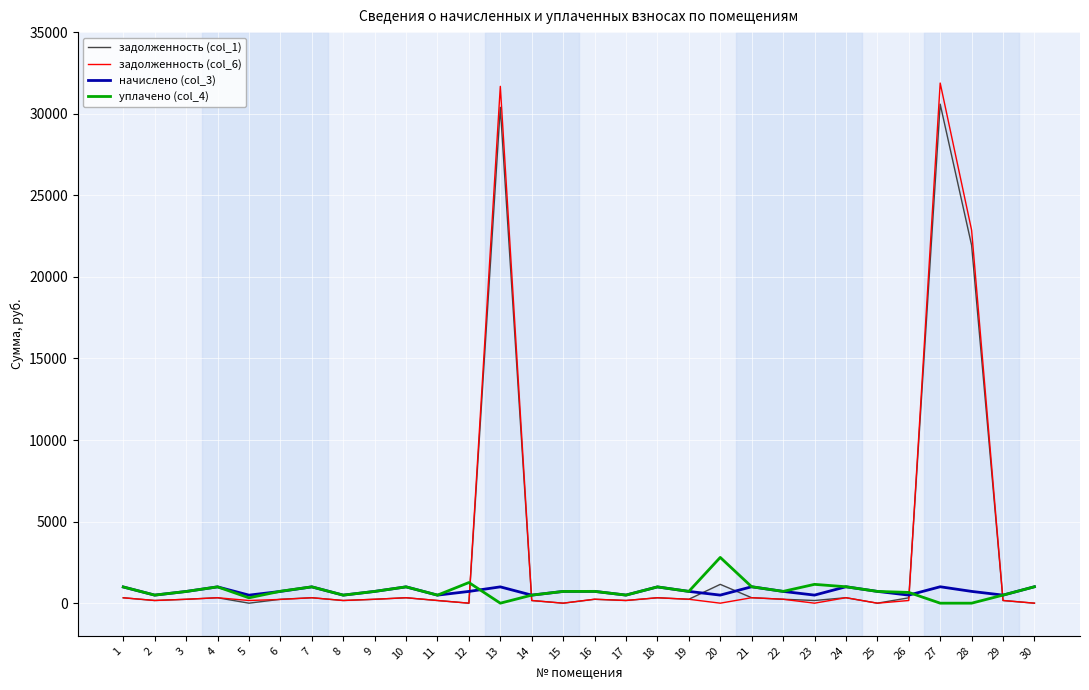

Rank the categories by уплачено (col_4) value from highest to lowest.

20, 12, 23, 21, 24, 30, 4, 7, 10, 18, 1, 6, 16, 19, 22, 25, 9, 15, 3, 26, 17, 2, 29, 8, 11, 14, 5, 13, 27, 28